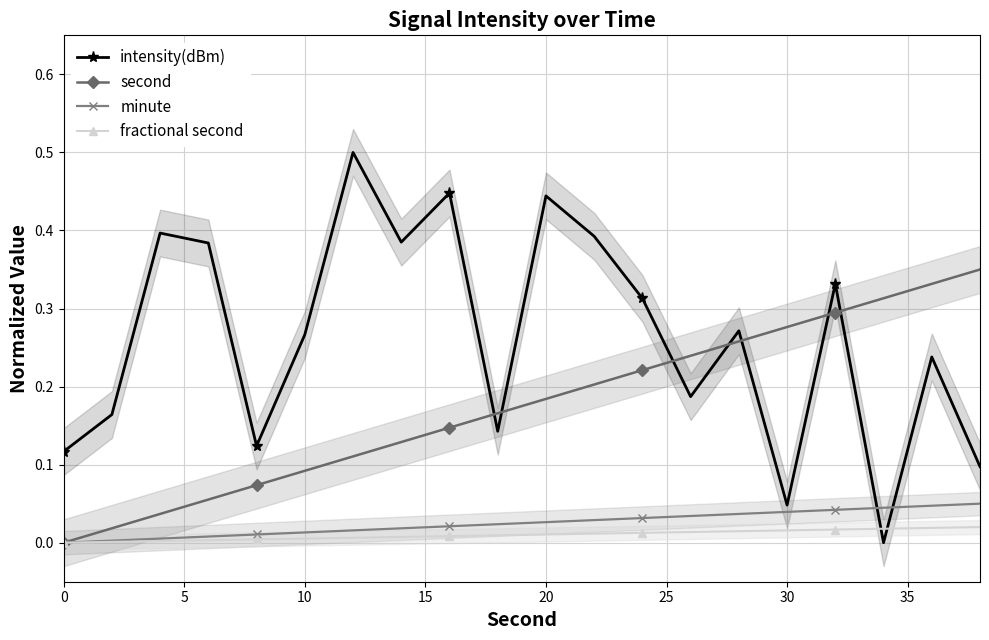

How many interior local valleys does the intensity(dBm) series have?

6